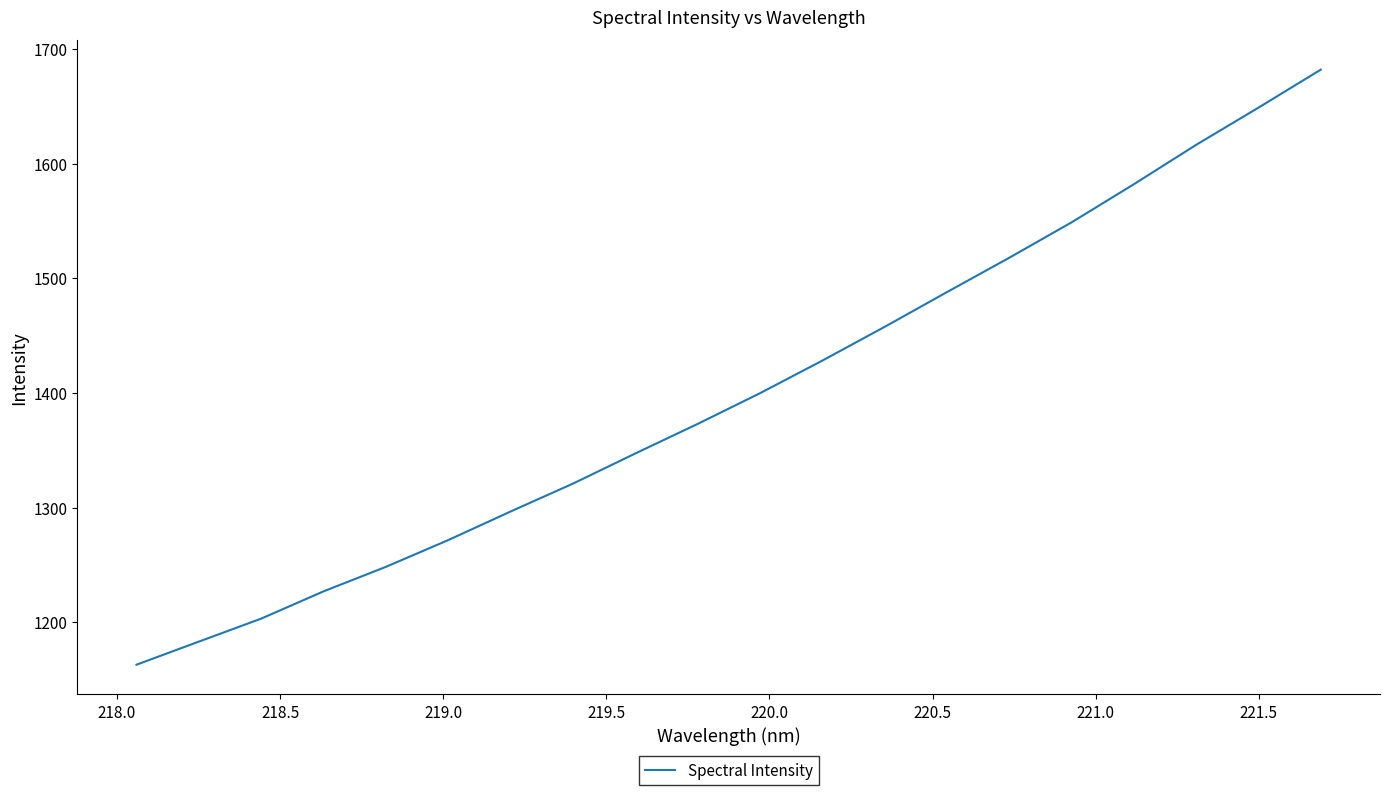

What is the maximum value shown in the chart?

1681.9